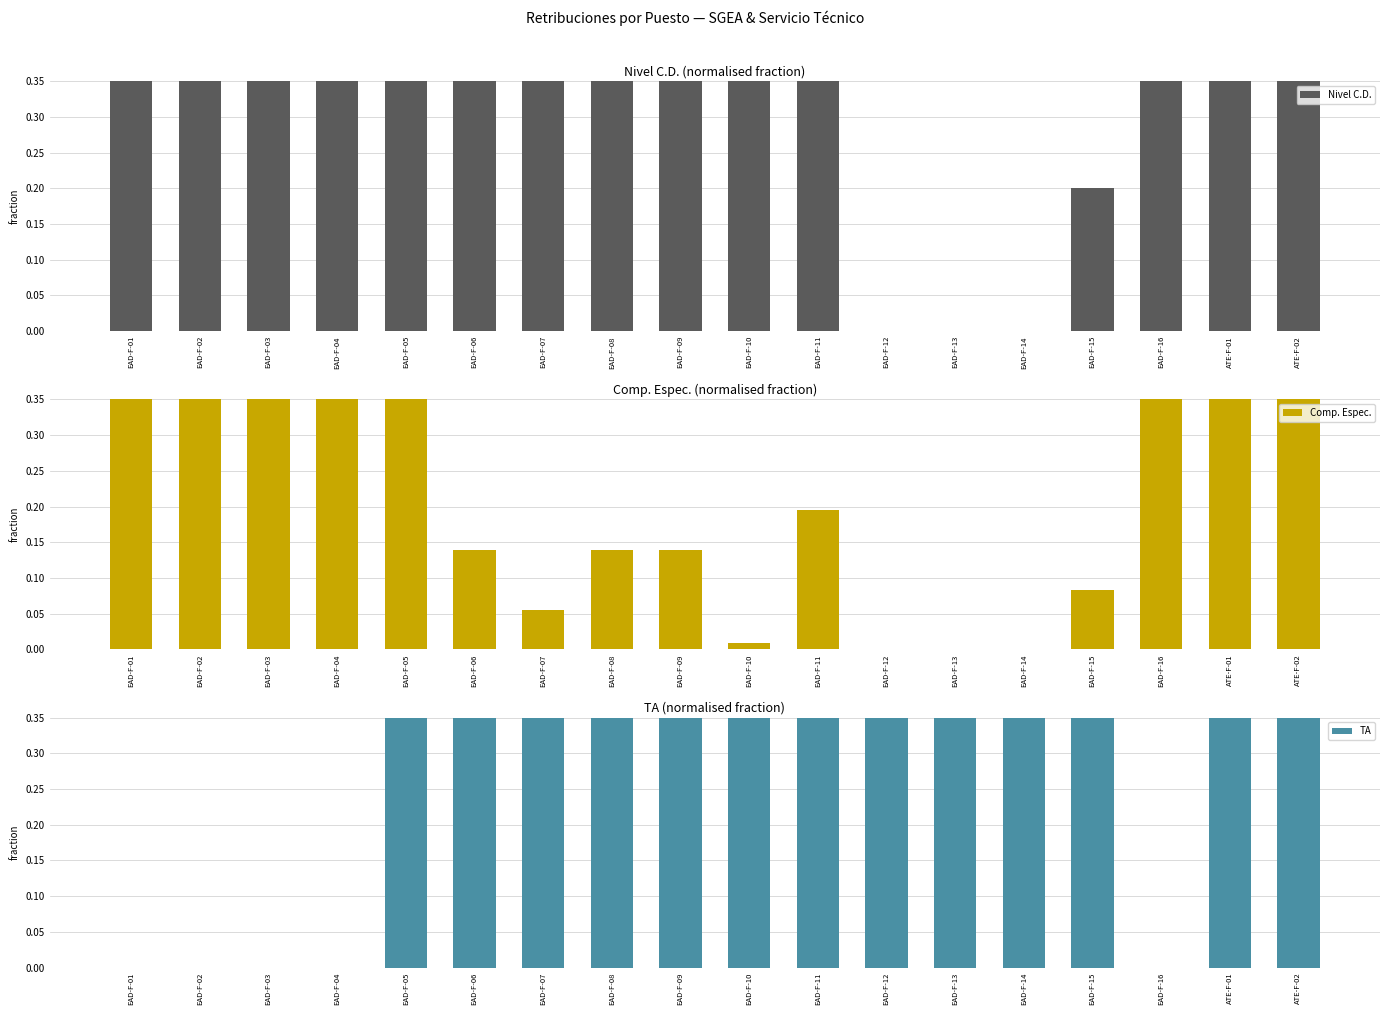

Which series has the largest range (max minus min)?

Nivel C.D.